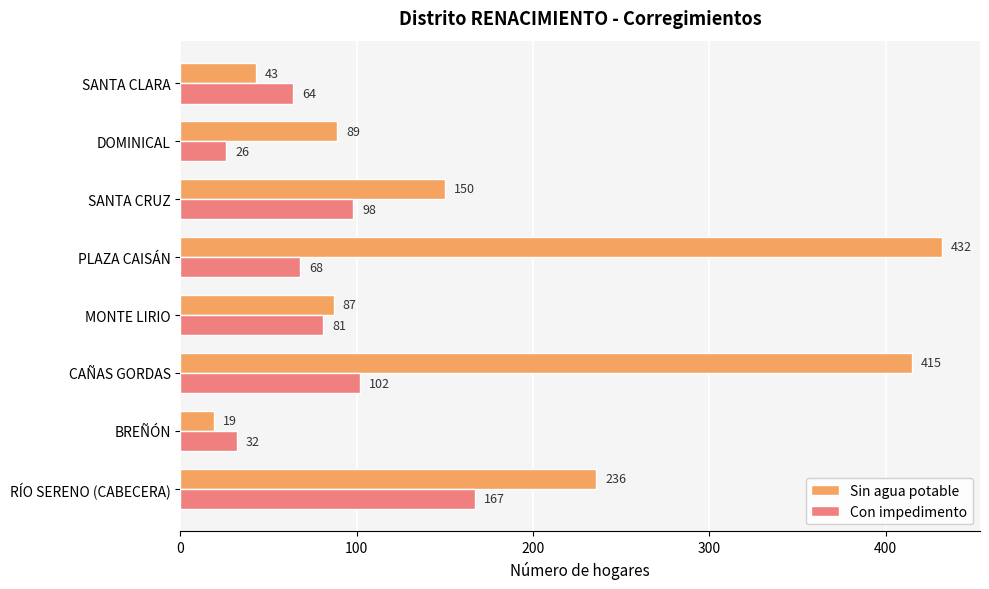

At which category is the sum across all series the highest?

CAÑAS GORDAS